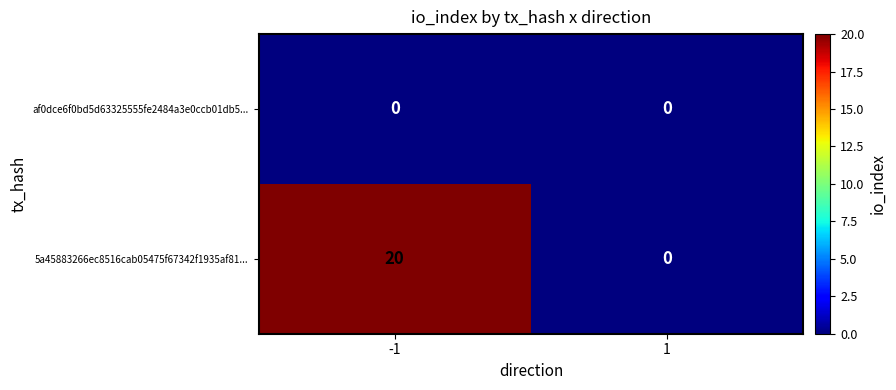

List the labels in order of 5a45883266ec8516cab05475f67342f1935af81... value, largest first.

-1, 1